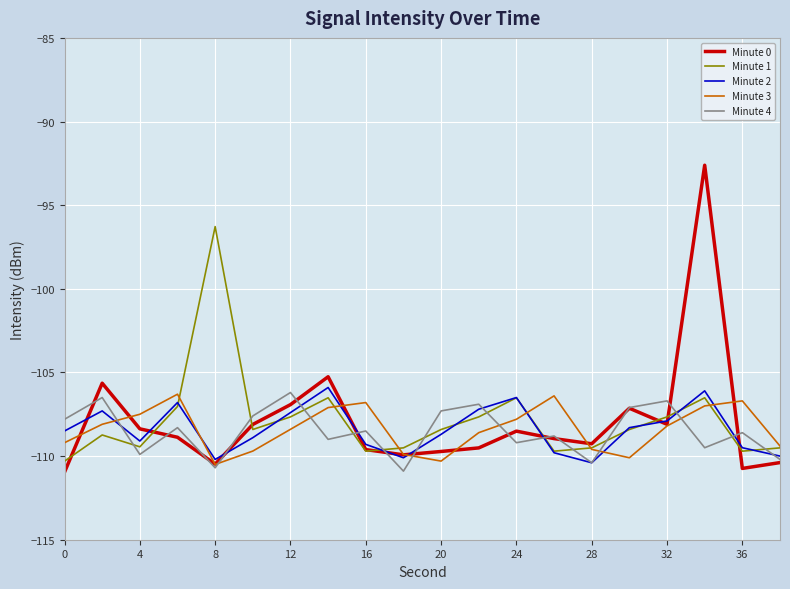

What is the smallest value displayed?

-111.0